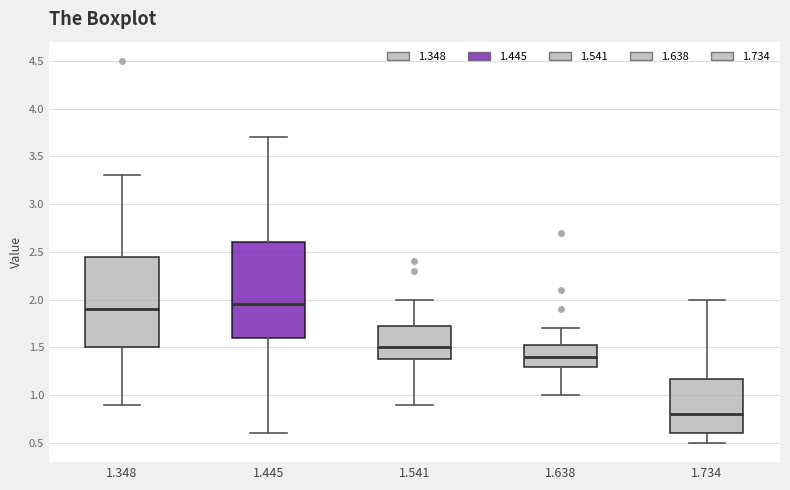

Reading left to right, transcribe this box plot: for each box, give where its median line is, the range the box spans, and where its two whiskers end, as read against the y-axis. The values are not printed on the chart, so give them approximately, as read against the axis.

1.348: median 1.90, box 1.50 to 2.45, whiskers 0.90 to 3.30
1.445: median 1.95, box 1.60 to 2.60, whiskers 0.60 to 3.70
1.541: median 1.50, box 1.40 to 1.75, whiskers 0.90 to 2.00
1.638: median 1.40, box 1.30 to 1.55, whiskers 1.00 to 1.70
1.734: median 0.80, box 0.60 to 1.20, whiskers 0.50 to 2.00